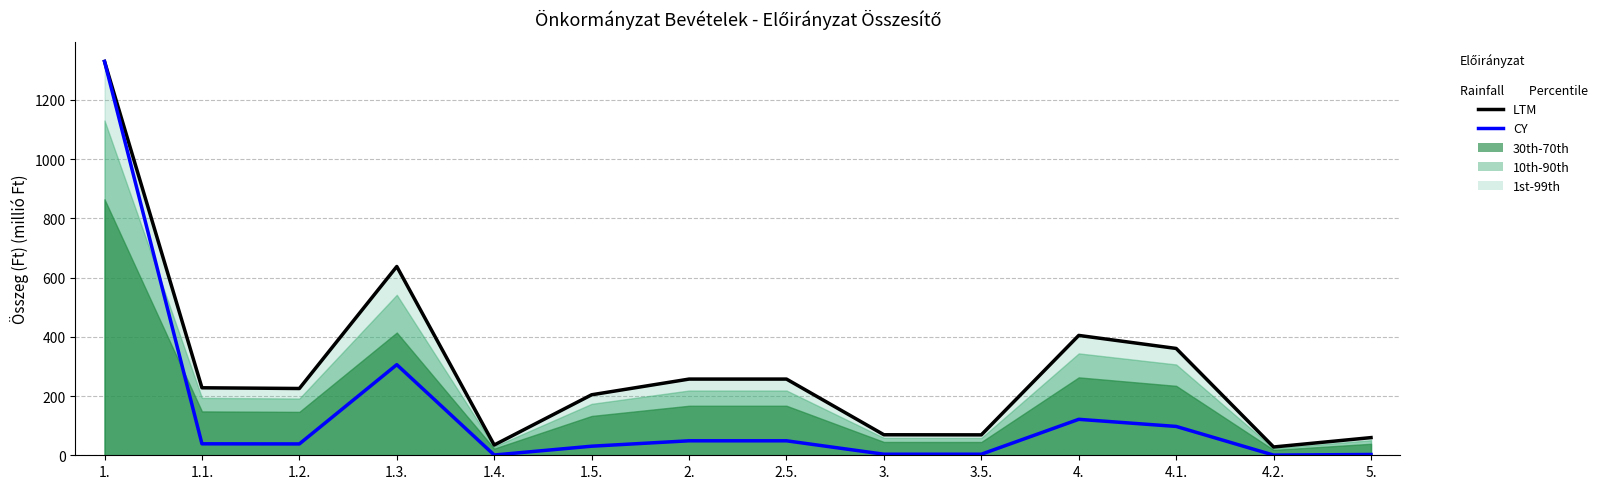

What is the difference between the LTM values at 4. and 1.3.?

232.6